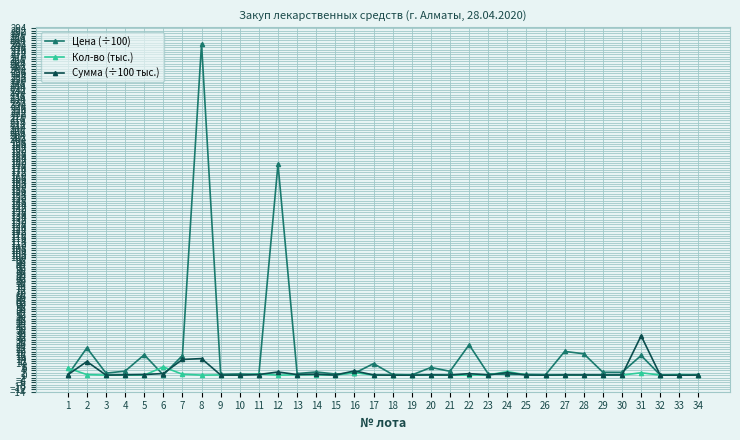

Where is Цена (÷100) nearest to the value 140?

12